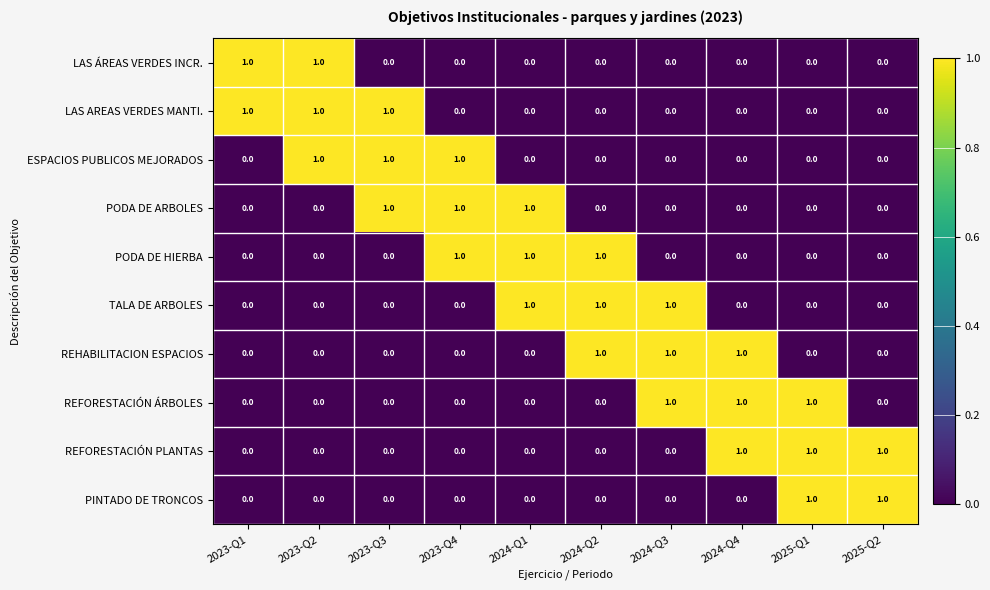

What is the total value across all series at 2023-Q3?

3